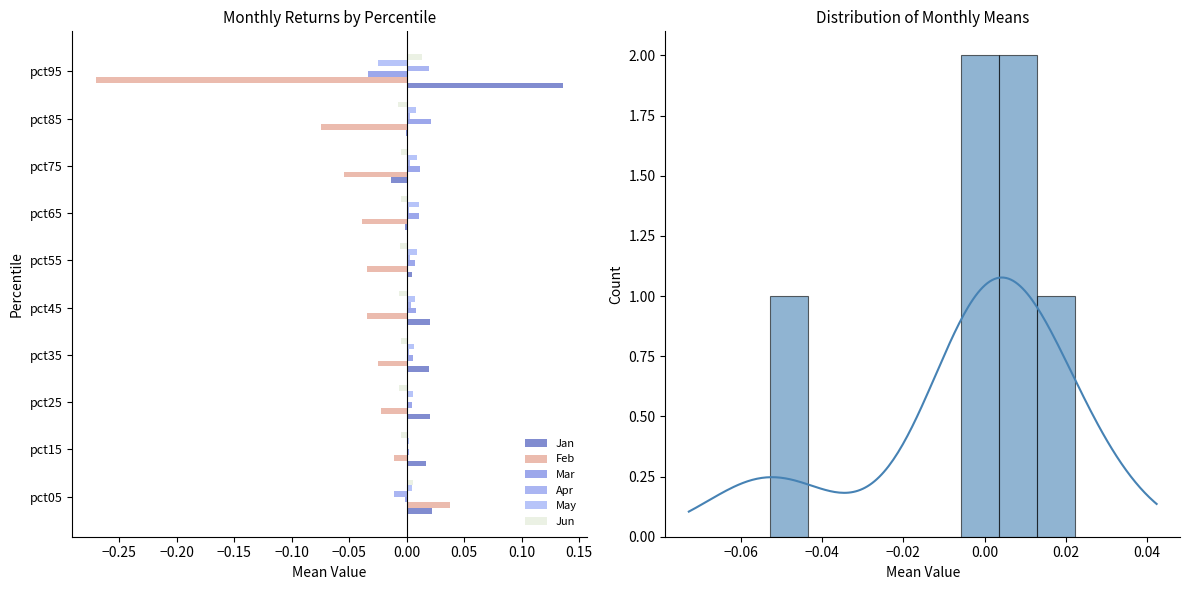

True or false: Jun has a value of 0.0 at pct05.

True